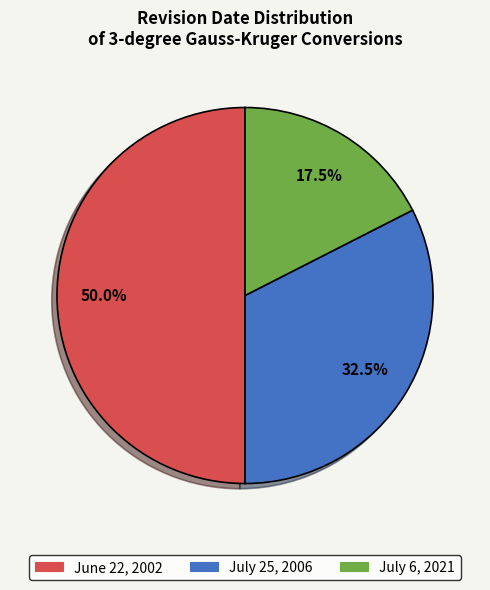

Count the number of slices in the pie.

3